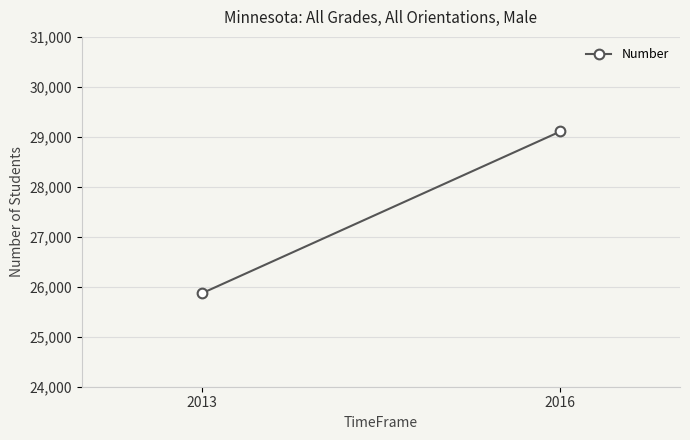

Reading left to right, transcribe all the data shown in this chart.

25866	29108